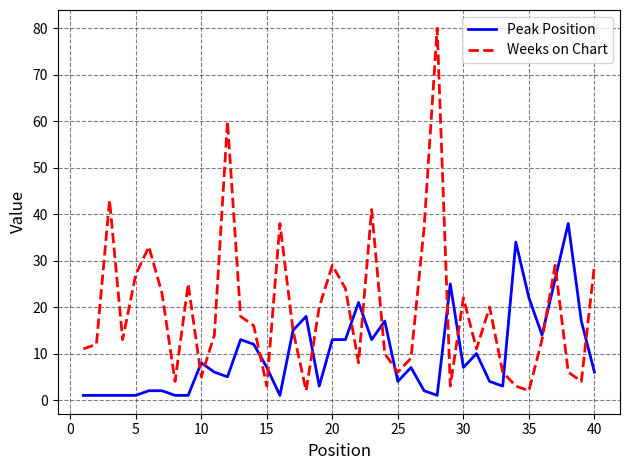

Which series has the largest total across all categories?

Weeks on Chart